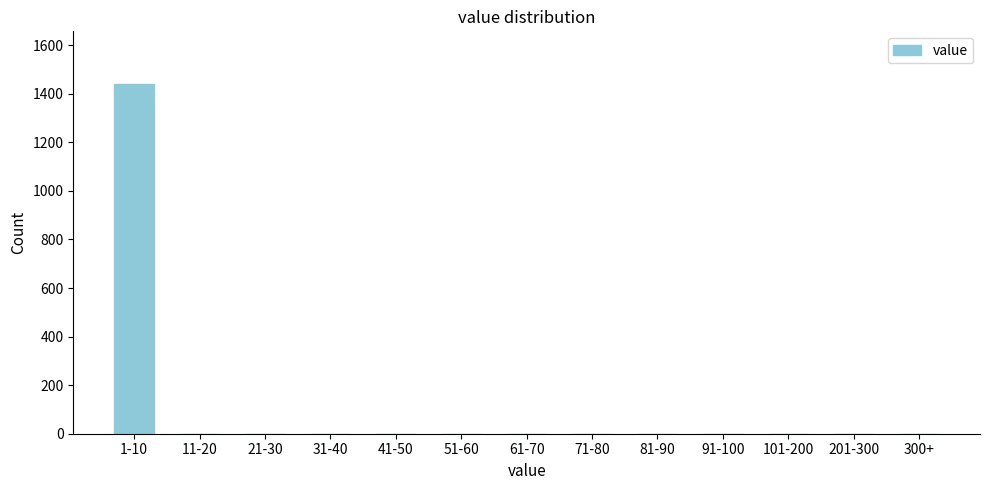

Reading right to left, what are all the values shown in this chart?

300+=0	201-300=0	101-200=0	91-100=0	81-90=0	71-80=0	61-70=0	51-60=0	41-50=0	31-40=0	21-30=0	11-20=0	1-10=1441